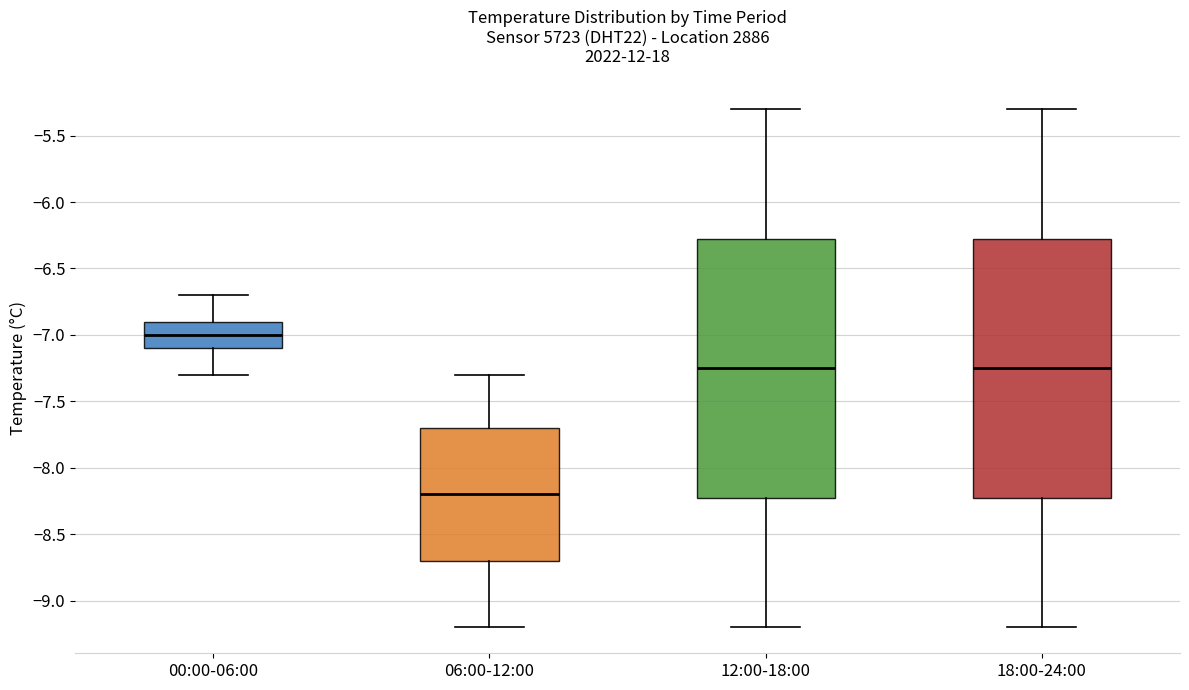

Reading left to right, transcribe this box plot: for each box, give where its median line is, the range the box spans, and where its two whiskers end, as read against the y-axis. The values are not printed on the chart, so give them approximately, as read against the axis.

00:00-06:00: median -7.00, box -7.10 to -6.90, whiskers -7.30 to -6.70
06:00-12:00: median -8.20, box -8.70 to -7.70, whiskers -9.20 to -7.30
12:00-18:00: median -7.25, box -8.20 to -6.25, whiskers -9.20 to -5.30
18:00-24:00: median -7.25, box -8.20 to -6.25, whiskers -9.20 to -5.30